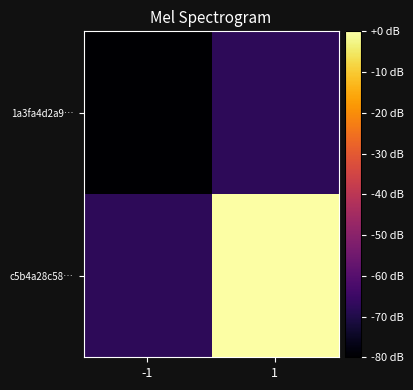

Rank the series by their maximum value, from lowest to highest.

1a3fa4d2a9…, c5b4a28c58…